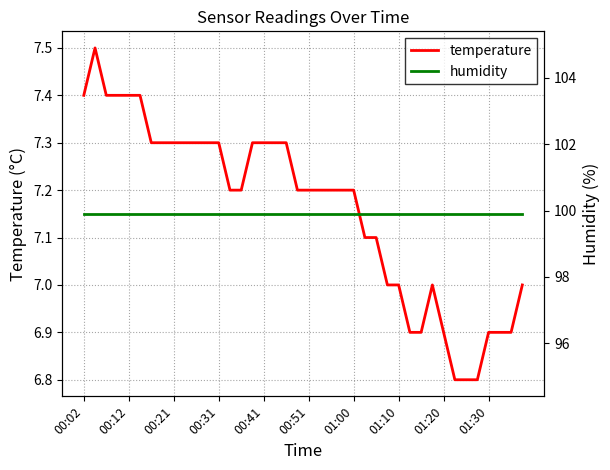

What is the minimum value for temperature?

6.8